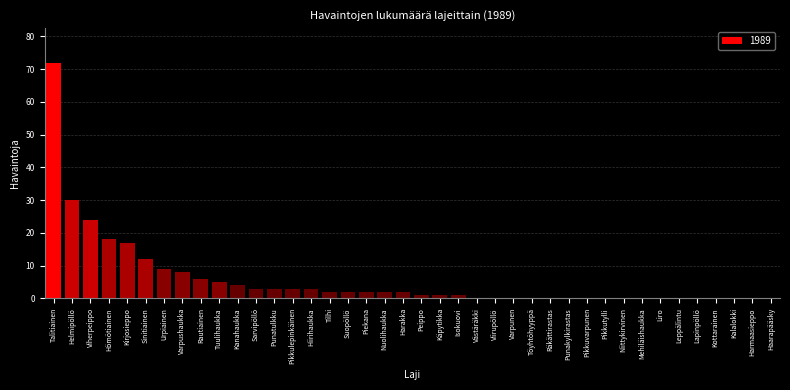

What is the maximum value shown in the chart?

72